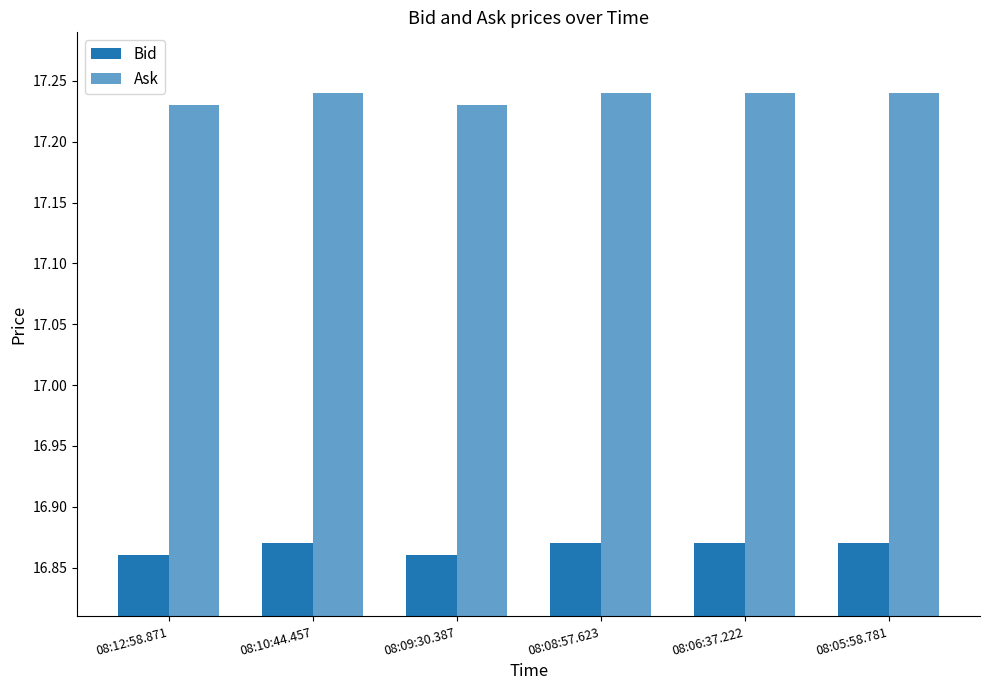

Where is Ask nearest to the value 17?

08:12:58.871